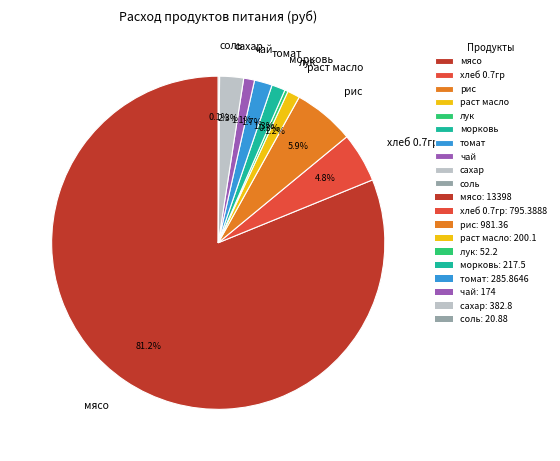

Which slice is the largest?

мясо